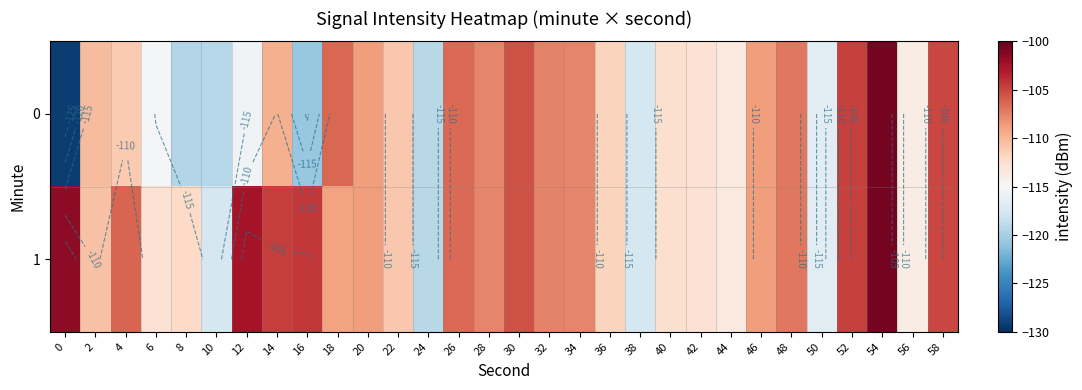

Is it true that 0 equals -167.4 at 54?

False